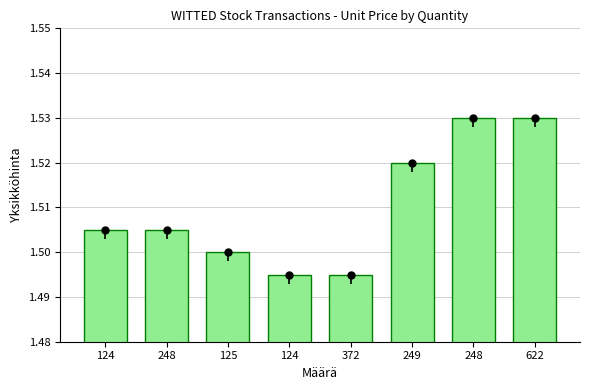

What is the label of the 6th bar from the right?

125